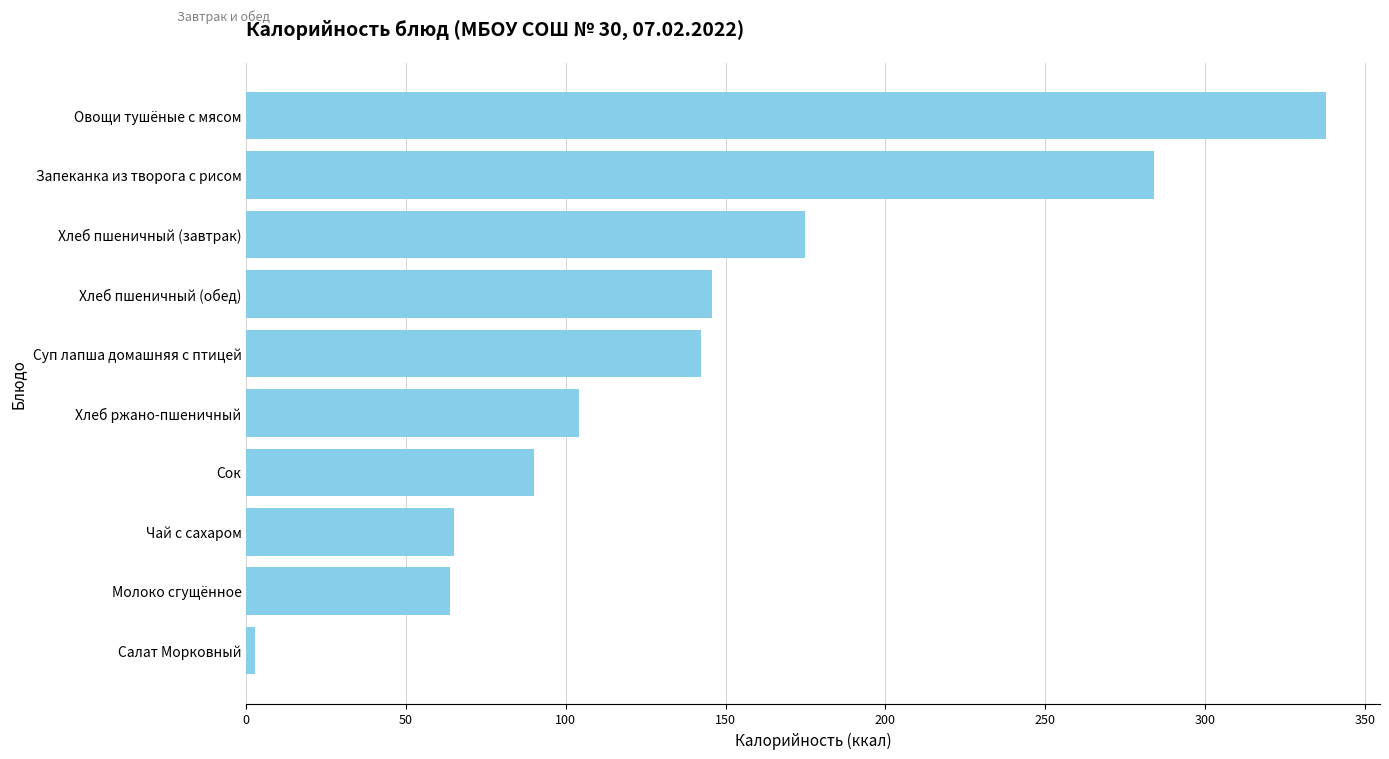

What is the label of the 7th bar from the top?

Сок